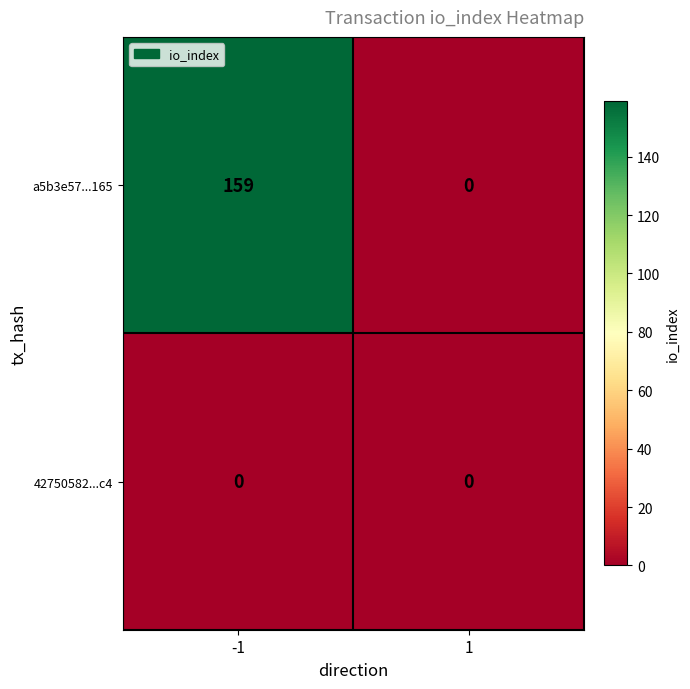

List the series in order of their peak value, lowest first.

42750582...c4, a5b3e57...165